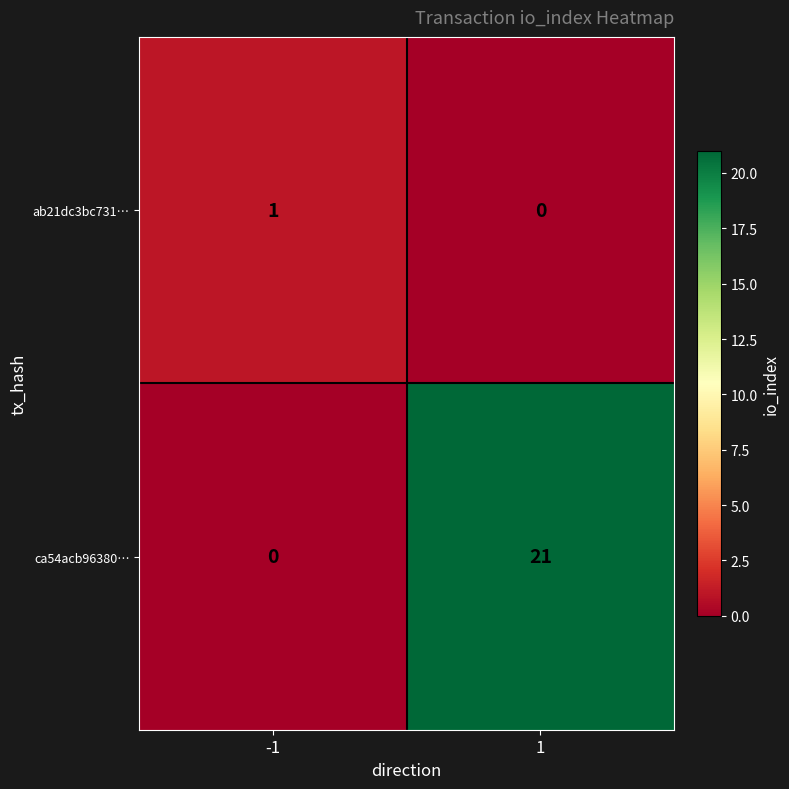

Is it true that ca54acb96380… equals 13 at -1?

False